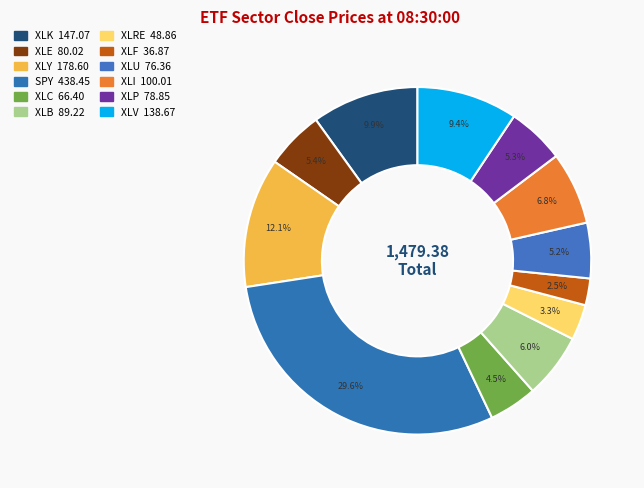

To the nearest percent, what portion does SPY represent?

30%